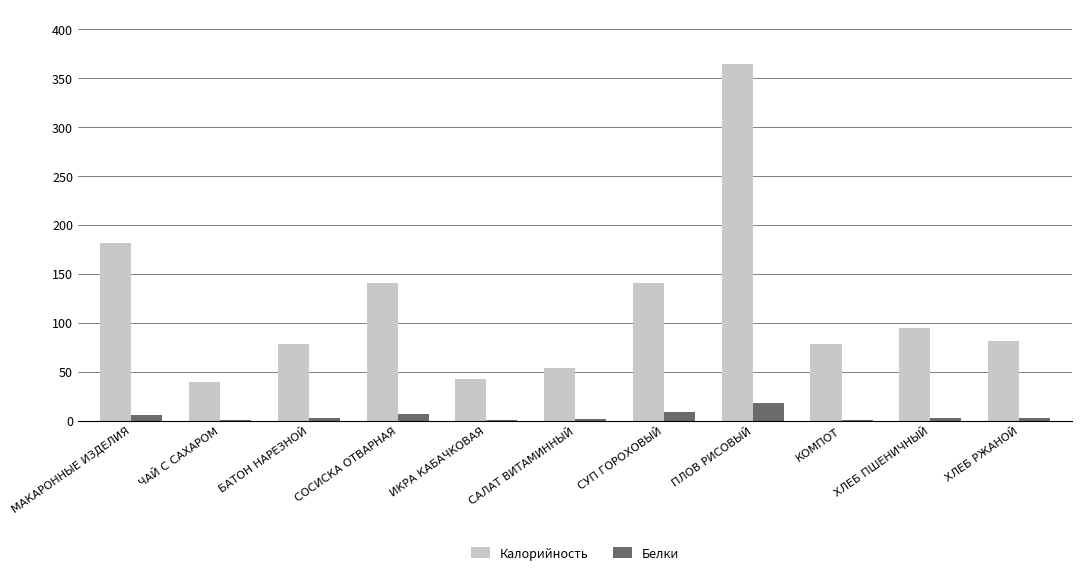

What is the sum of all Белки values?

49.7